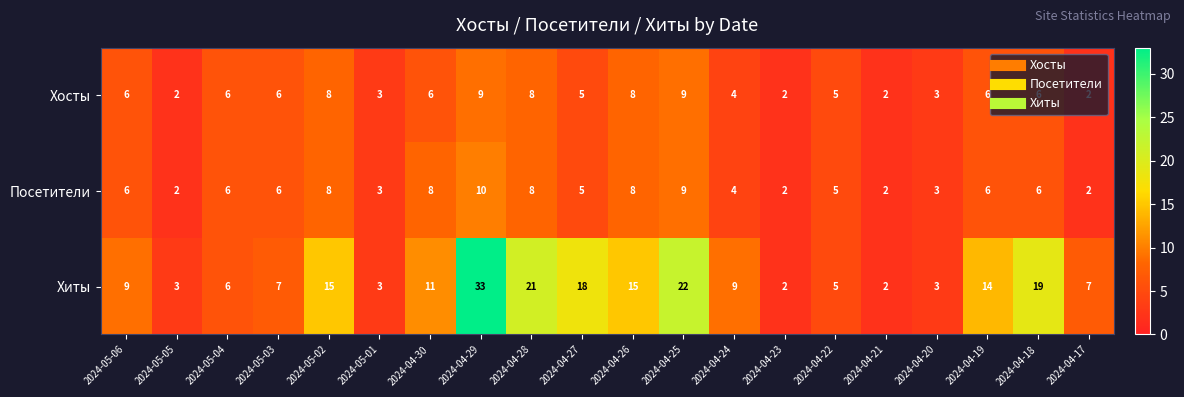

Which series changed the most between 2024-05-06 and 2024-04-19?

Хиты